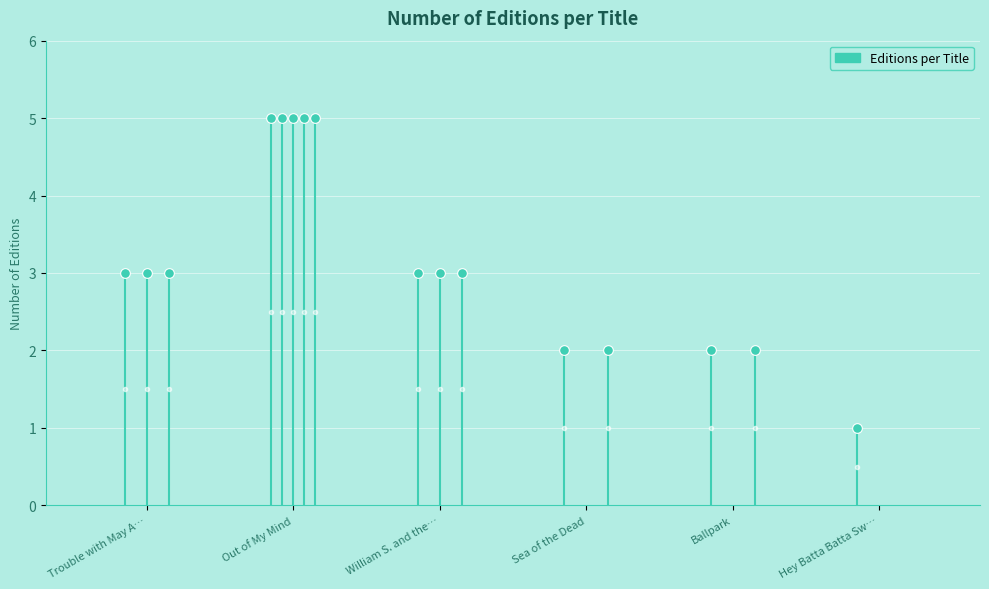

Is it true that the value at William S. and the… is 3?

True